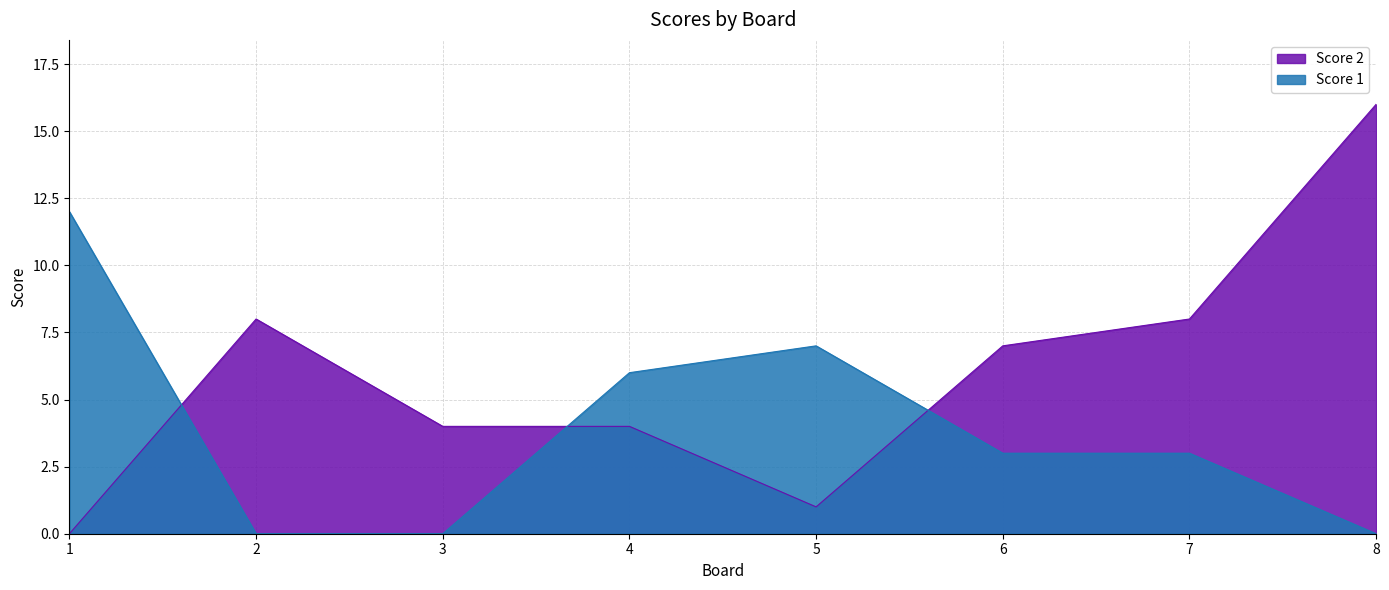

What are all the series names shown in the legend?

Score 2, Score 1